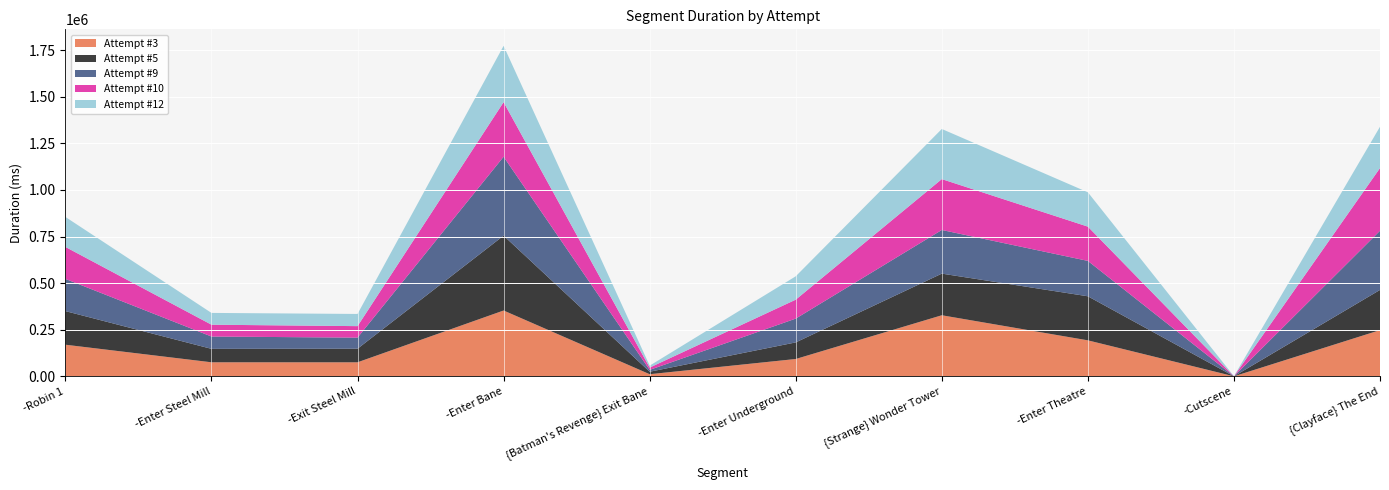

Reading left to right, list all the values displayed in this chart.

Attempt #3: 169629	75344	75254	353149	11376	93017	327655	193081	92	247930
Attempt #5: 180359	72107	72938	401605	13270	89020	223425	236442	94	215677
Attempt #9: 172808	66111	59406	423356	9936	127675	234146	189835	155	317430
Attempt #10: 171494	63469	61713	293001	12345	101579	272945	183786	156	336339
Attempt #12: 160898	63236	65396	301972	10379	125414	268969	184322	154	221835